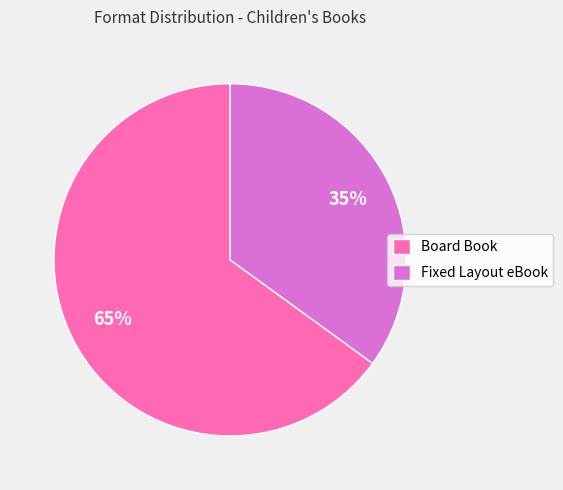

Is Fixed Layout eBook the majority of the pie?

No